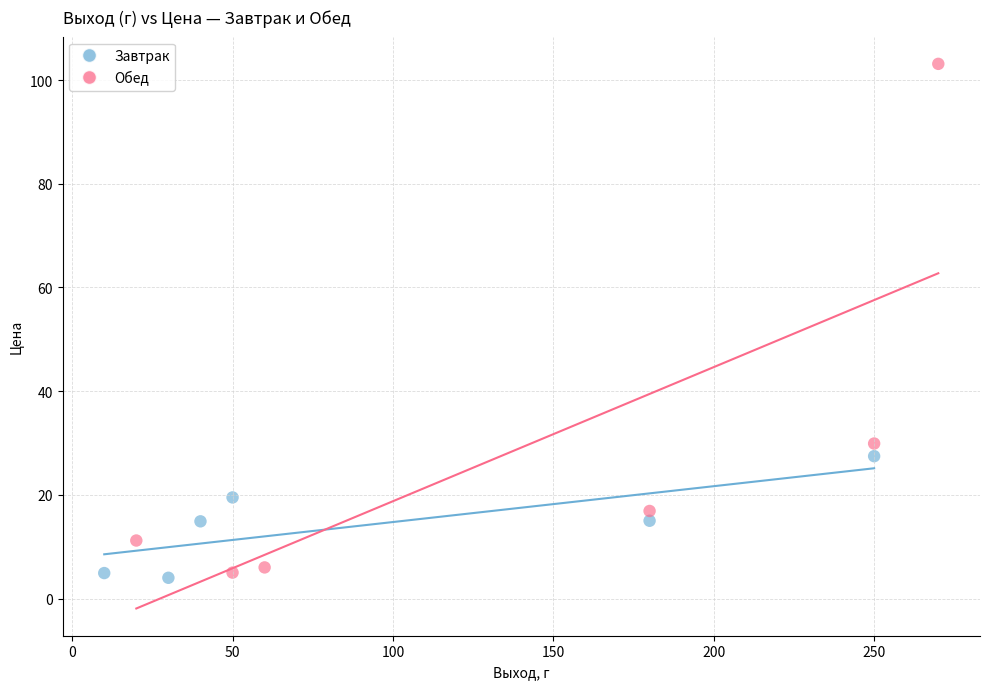

Which series contains the highest Y value?

Обед